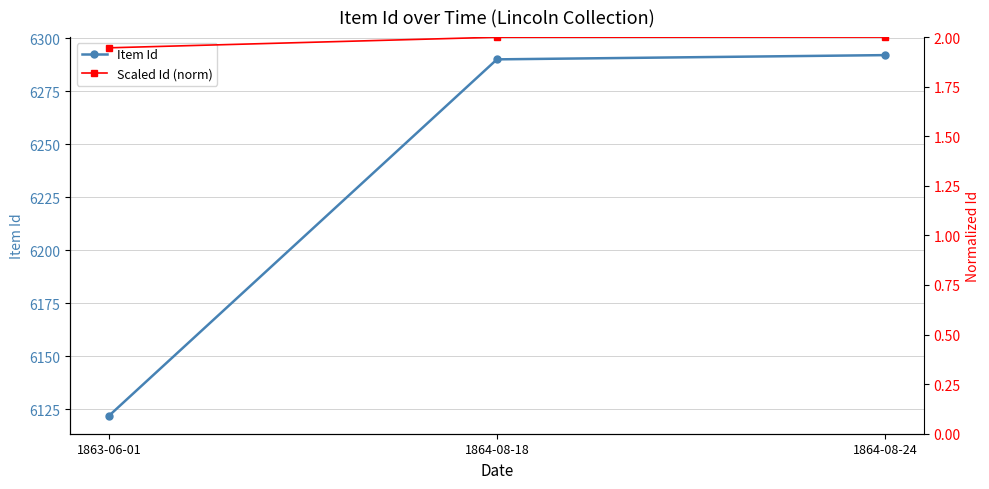

What is the difference between the Item Id values at 1864-08-18 and 1864-08-24?

2